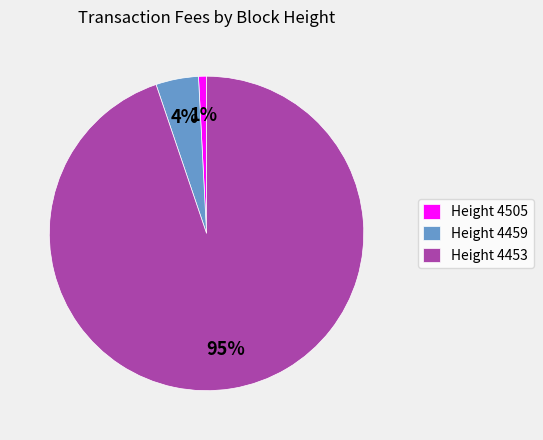

Between Height 4459 and Height 4453, which is larger?

Height 4453